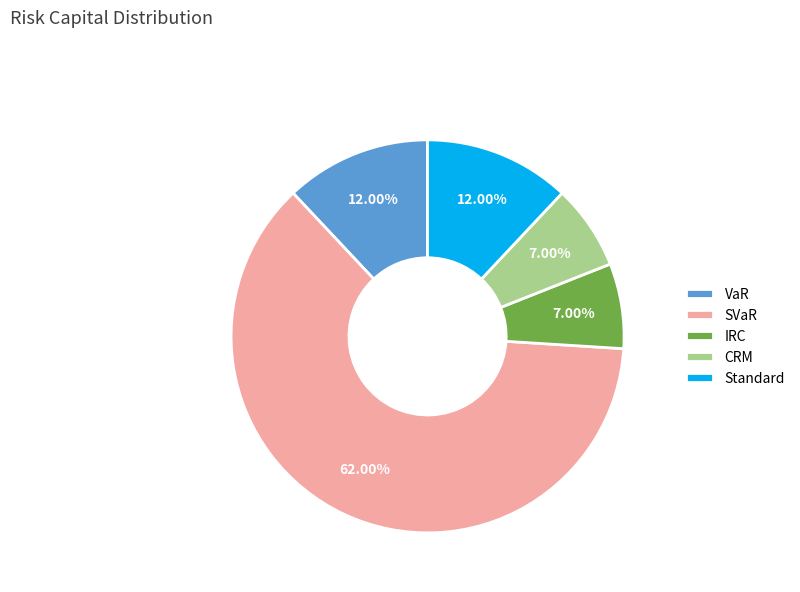

To the nearest percent, what is the difference between the VaR and IRC slice percentages?

5%